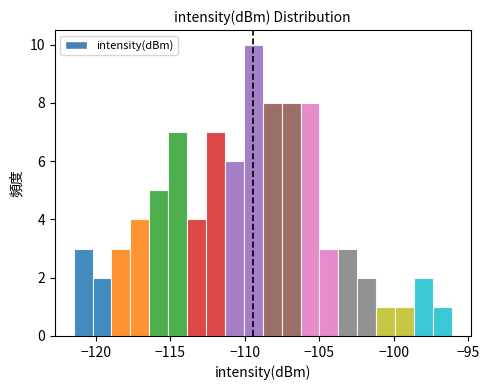

Read against the x-axis, roughly where is the centre of the tallest bar?

-109.5